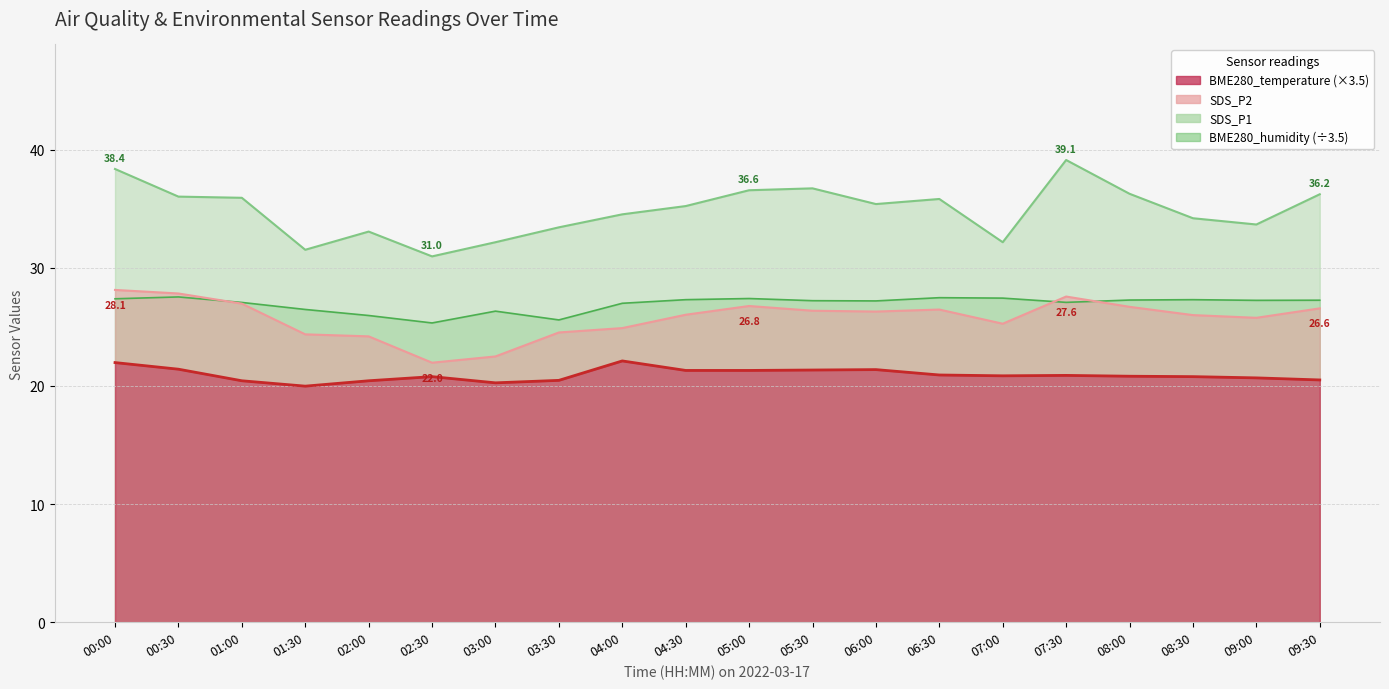

Which label corresponds to the largest value in the chart?

07:30